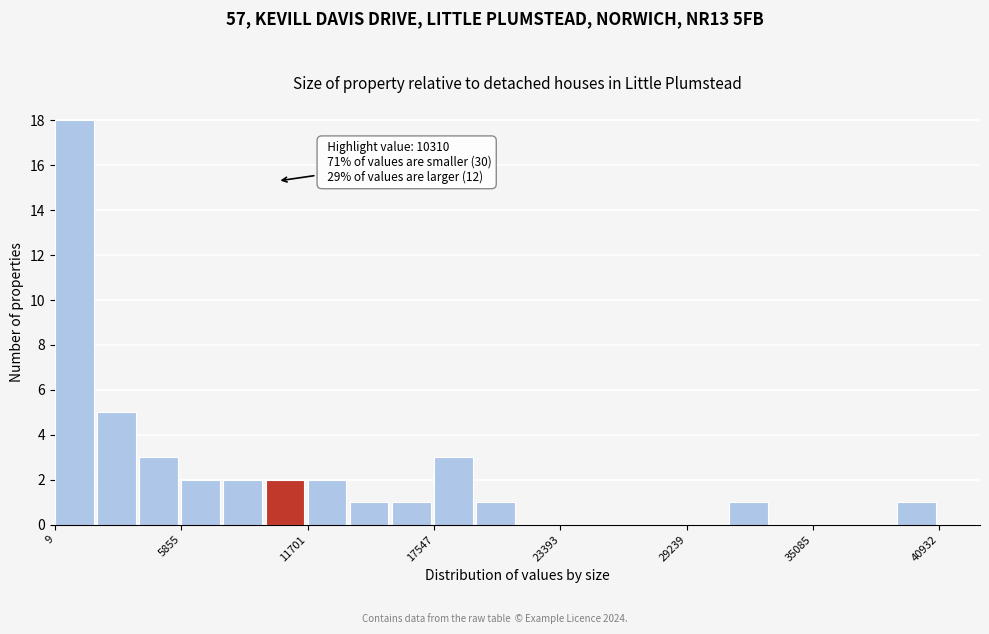

Read against the x-axis, roughly where is the centre of the tallest bar?

1000